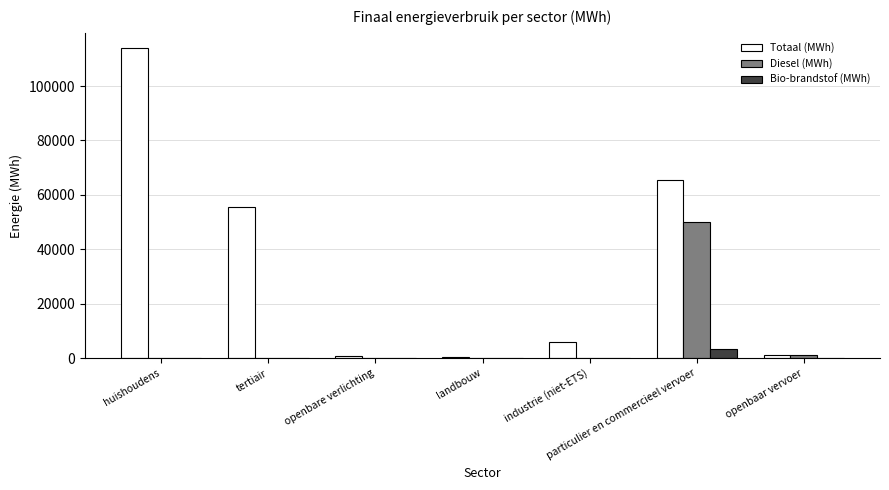

Which category has the highest value in the Bio-brandstof (MWh) series?

particulier en commercieel vervoer